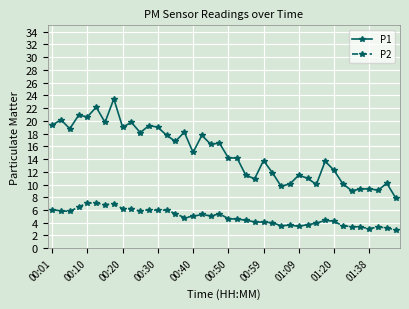

True or false: P1 and P2 cross at least once.

False